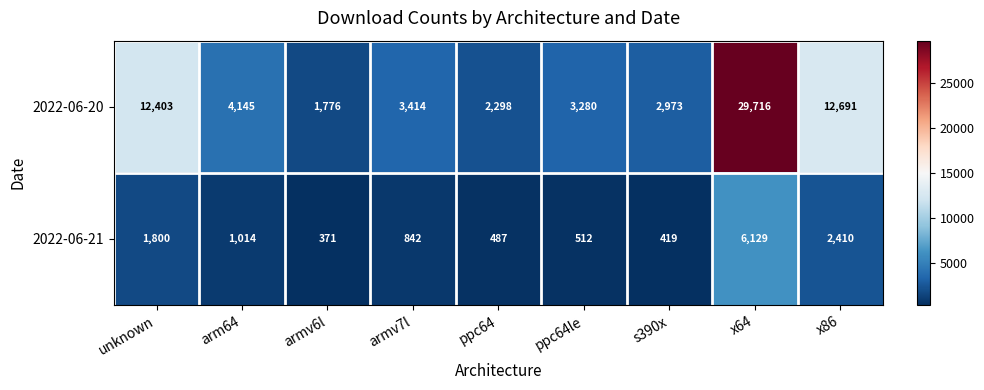

List the series in order of their overall mean, lowest first.

2022-06-21, 2022-06-20